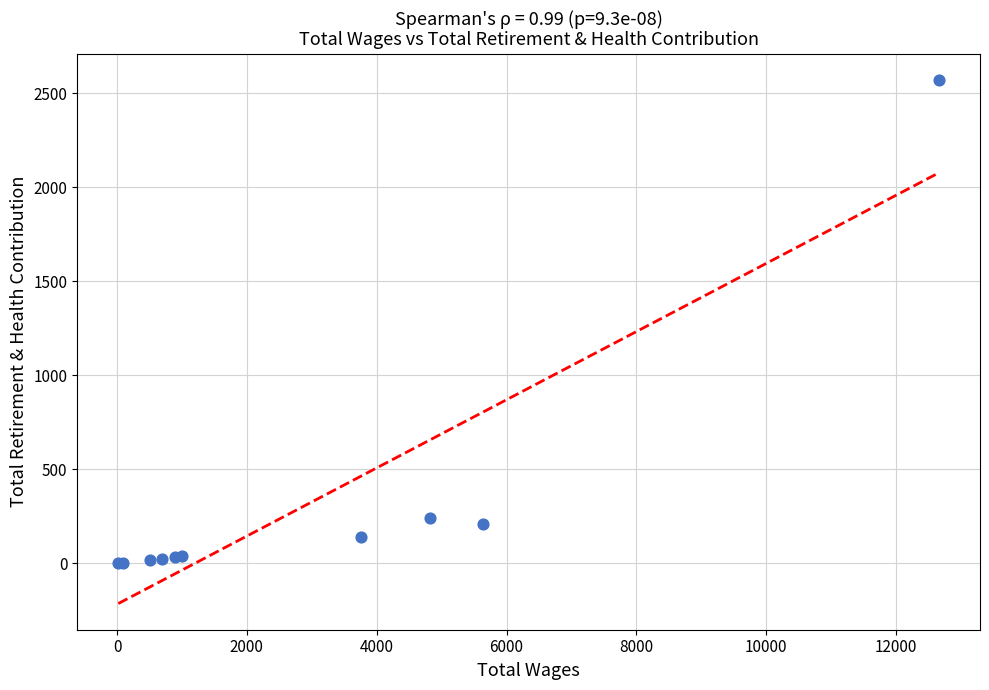

What Y value in the scatter plot is closest to 1285?

242